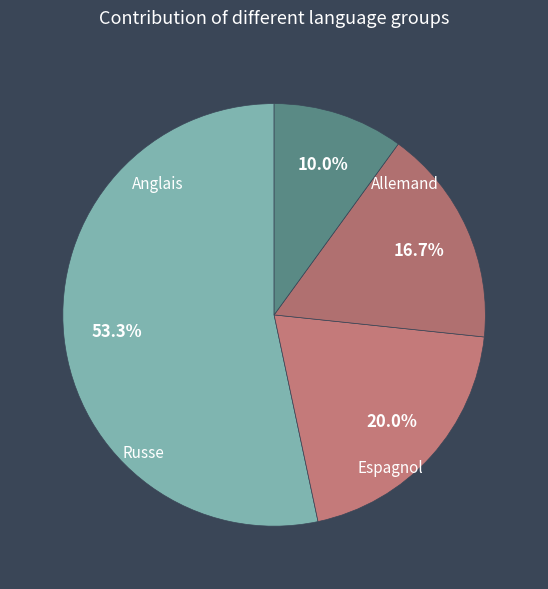

To the nearest percent, what percentage of the pie is Anglais?

53%